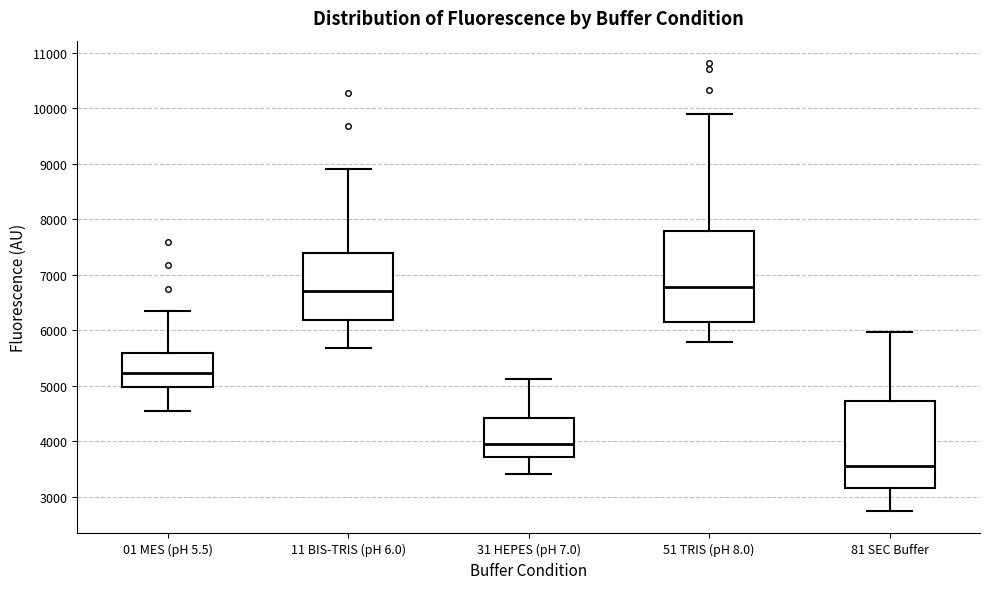

Where does the upper whisker of the box for 01 MES (pH 5.5) end on the y-axis? The values are not printed on the chart, so give them approximately, as read against the axis.

6300